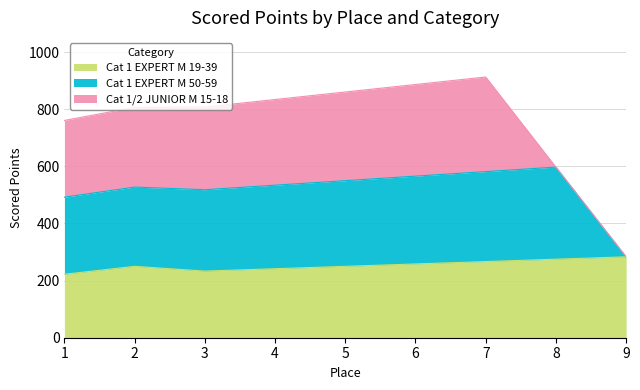

Between 1 and 9, which is larger?

9